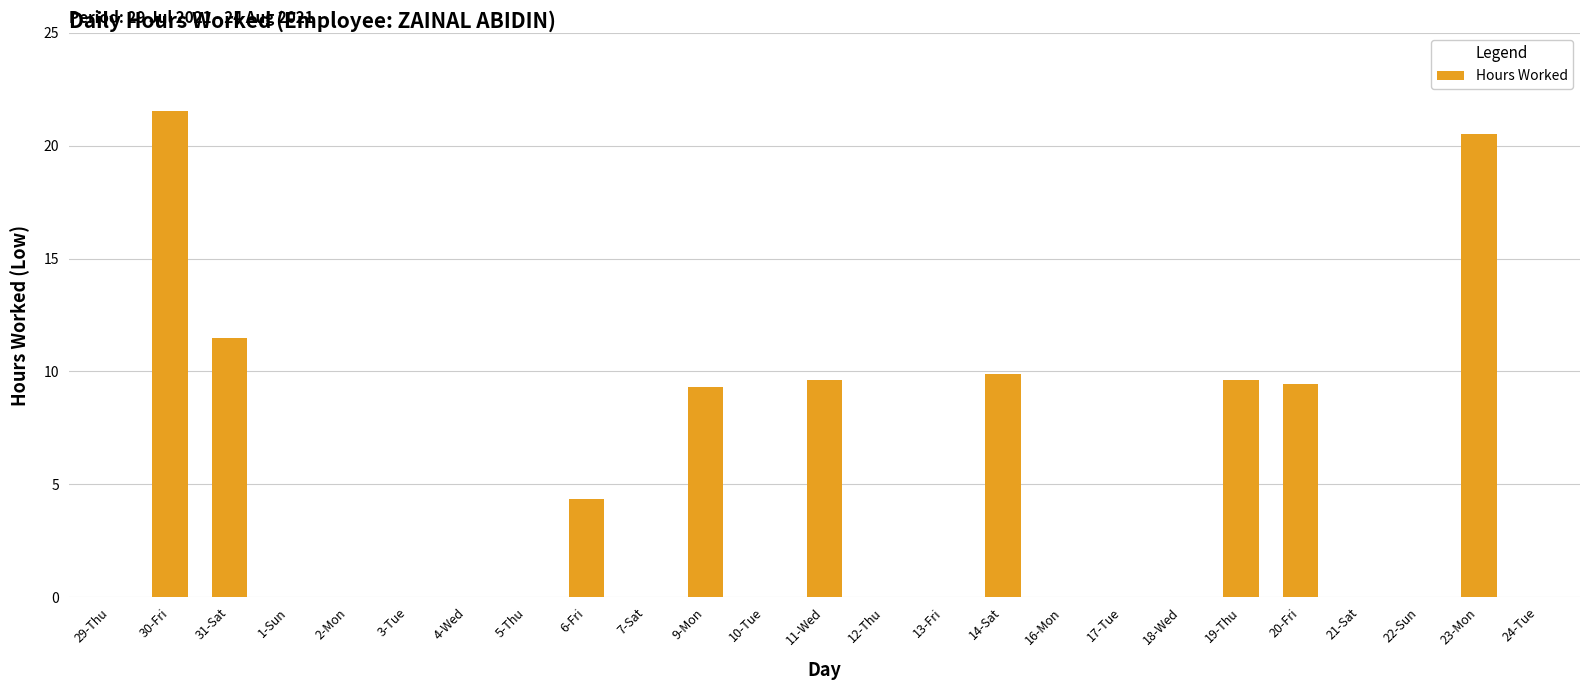

Between 4-Wed and 19-Thu, which is larger?

19-Thu